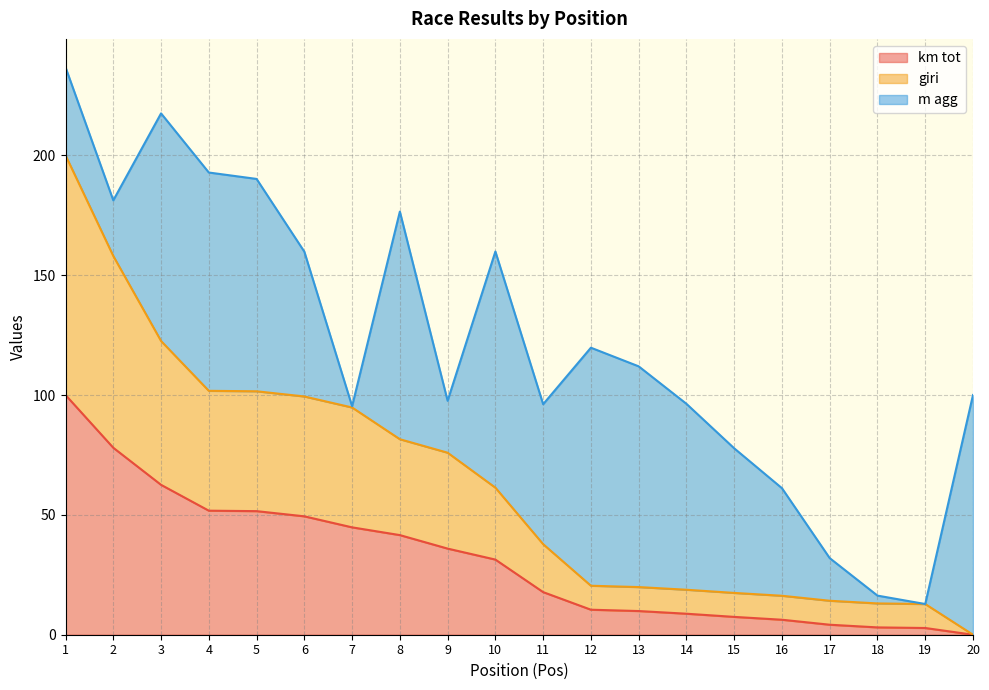

The km tot series shows 44.8 at 7. True or false?

True